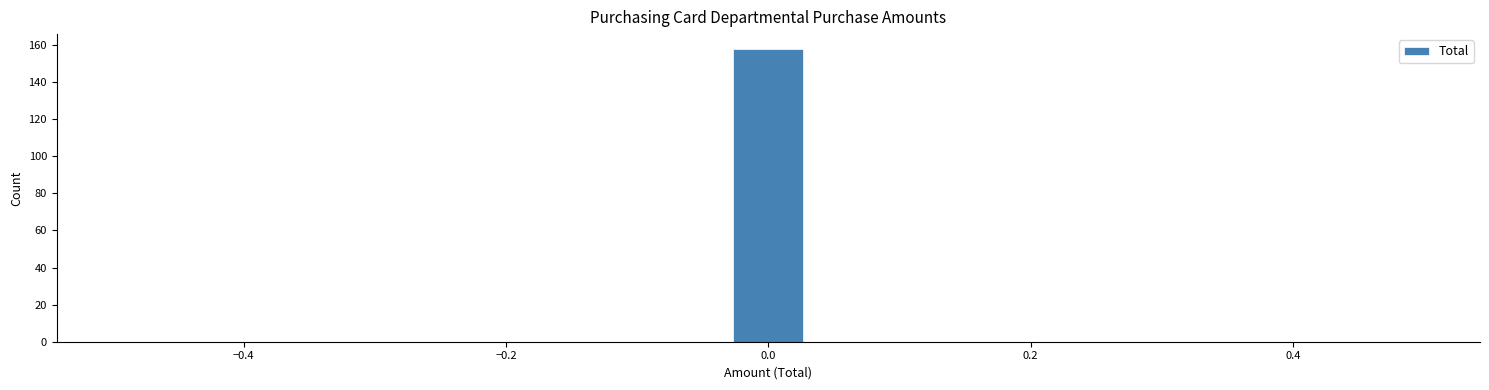

Read against the x-axis, roughly where is the centre of the tallest bar?

0.00